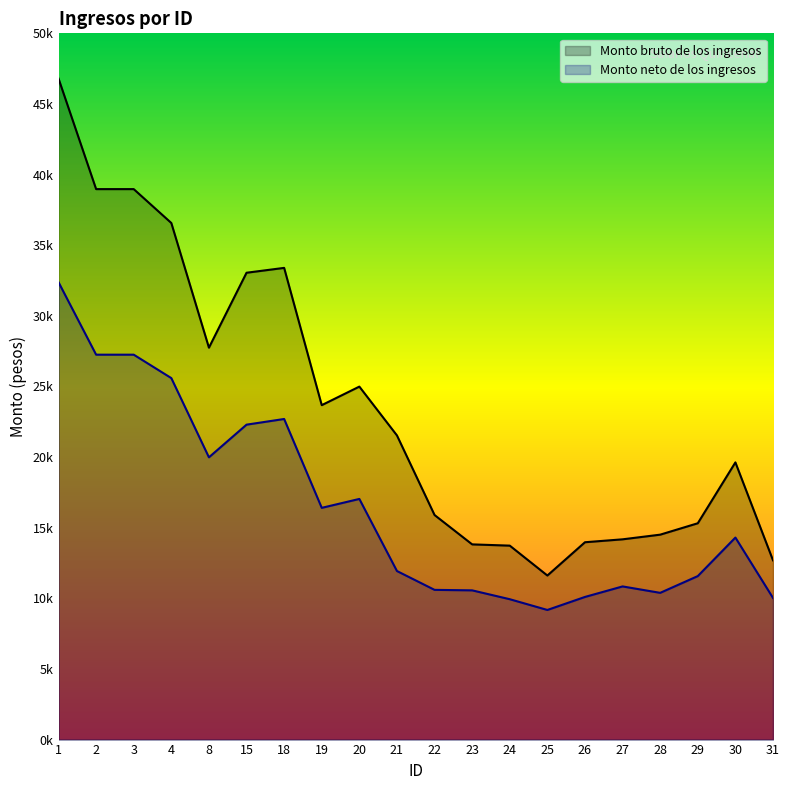

True or false: Monto bruto de los ingresos and Monto neto de los ingresos cross at least once.

False